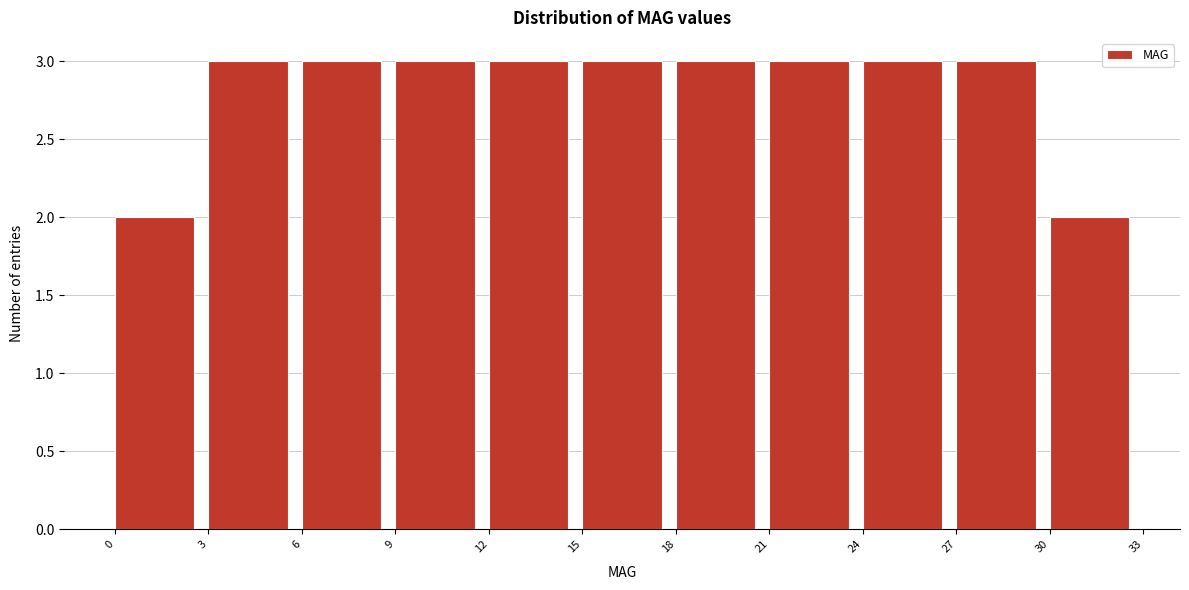

Reading left to right, transcribe this chart: for each bar, give the range it covers on the x-axis and its height. The values are not printed on the chart, so give them approximately, as read against the axis.

0 to 3: 2
3 to 6: 3
6 to 9: 3
9 to 12: 3
12 to 15: 3
15 to 18: 3
18 to 21: 3
21 to 24: 3
24 to 27: 3
27 to 30: 3
30 to 33: 2